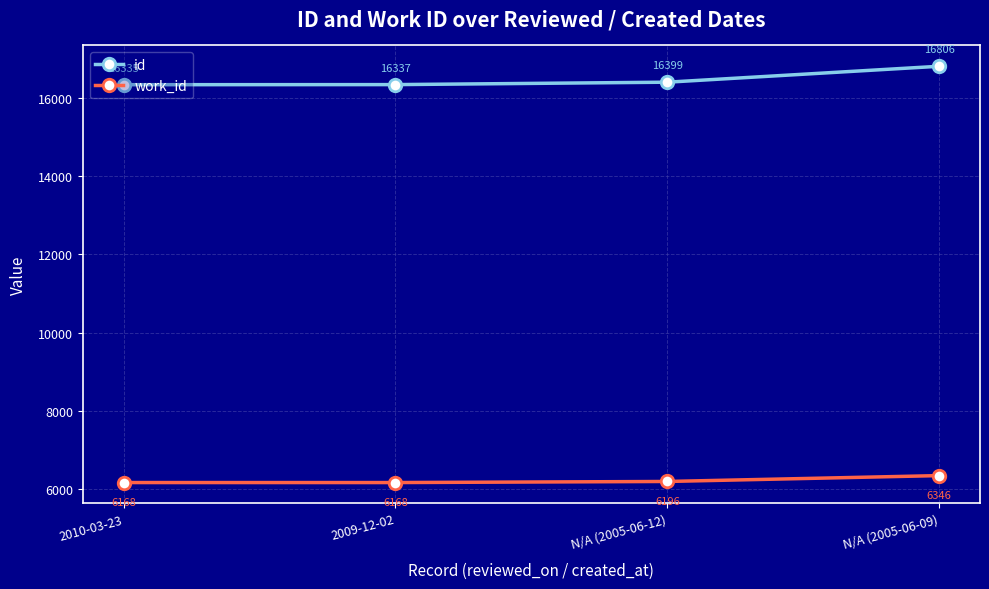

What is the maximum value for work_id?

6346